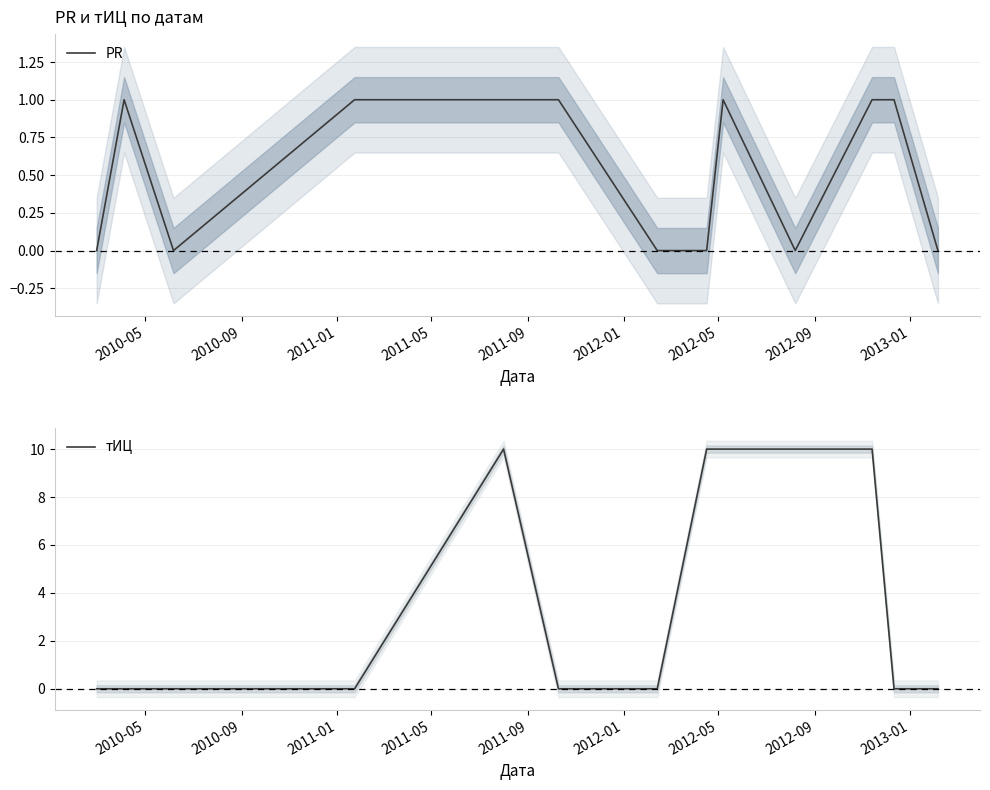

The value of PR at 2010-05 is 1. True or false?

False